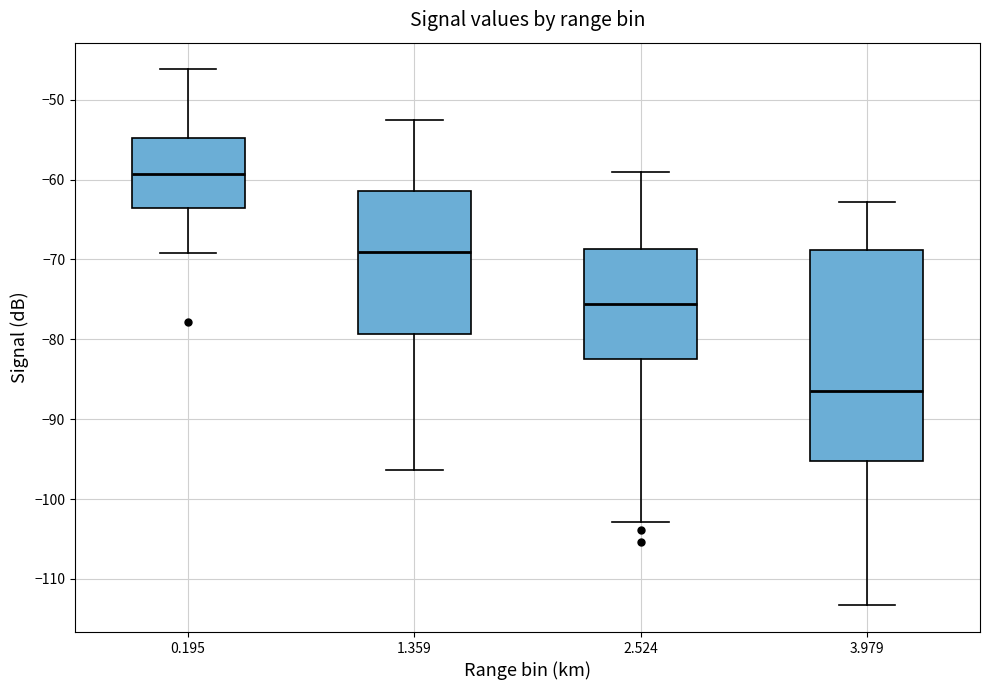

Reading left to right, transcribe this box plot: for each box, give where its median line is, the range the box spans, and where its two whiskers end, as read against the y-axis. The values are not printed on the chart, so give them approximately, as read against the axis.

0.195: median -59, box -63 to -55, whiskers -69 to -46
1.359: median -69, box -79 to -61, whiskers -96 to -52
2.524: median -76, box -82 to -69, whiskers -103 to -59
3.979: median -86, box -95 to -69, whiskers -113 to -63